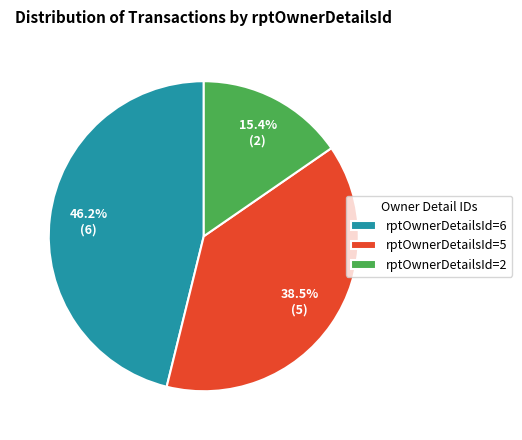

Does rptOwnerDetailsId=6 represent more than half of the total?

No